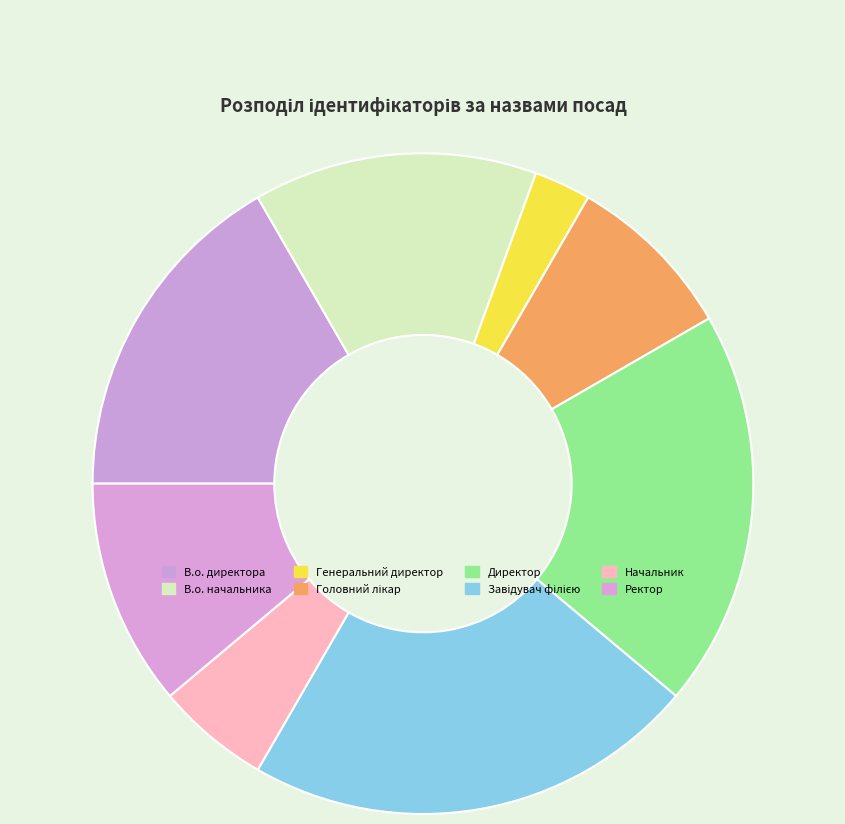

What percentage do Ректор and В.о. директора together represent?

27.8%